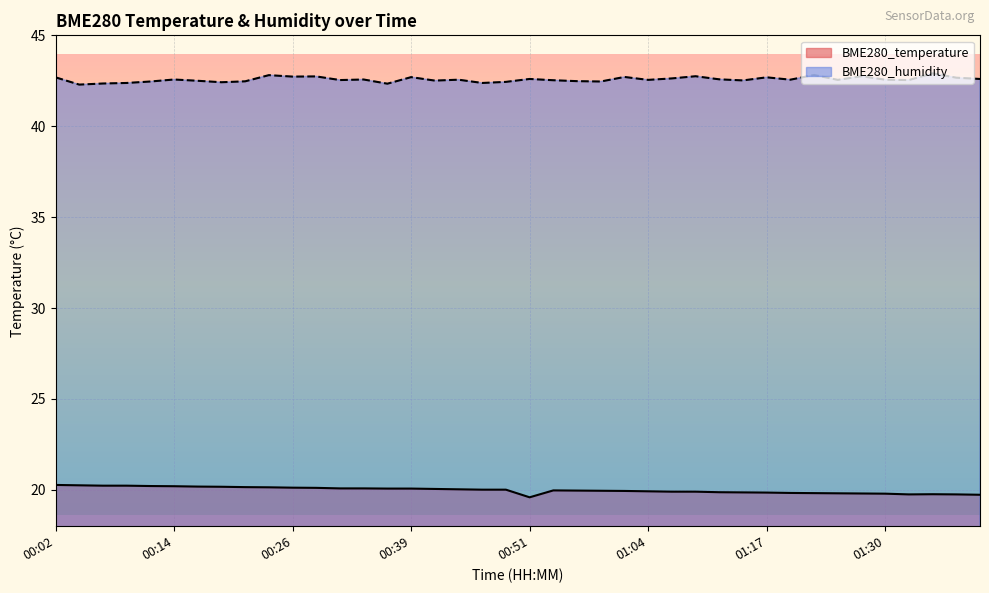

What are all the series names shown in the legend?

BME280_temperature, BME280_humidity